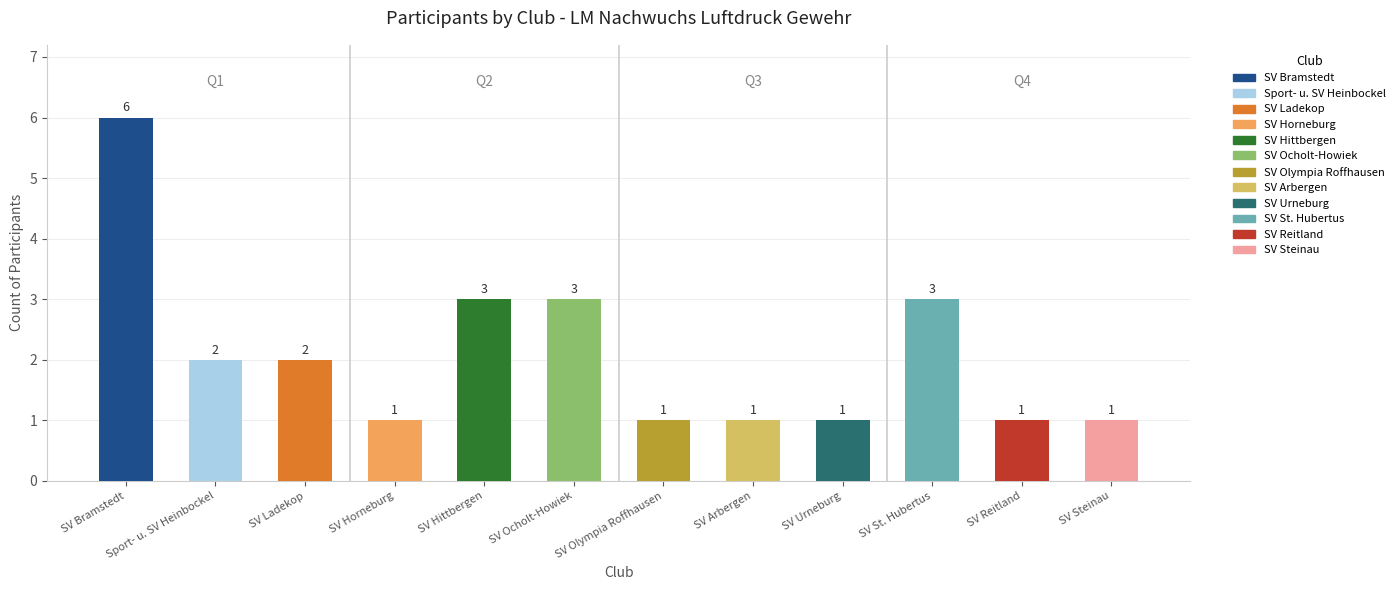

The chart shows a value of 1 at SV Olympia Roffhausen. True or false?

True